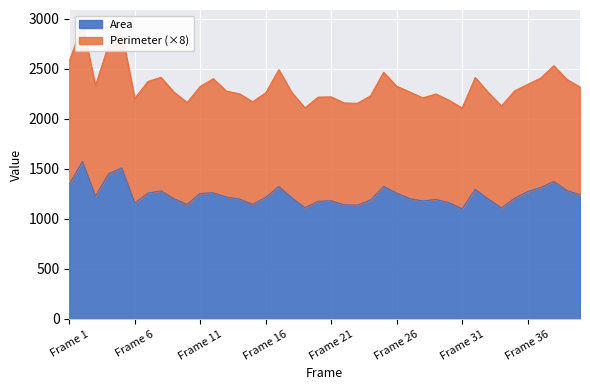

At which category is the sum across all series the highest?

Frame 2